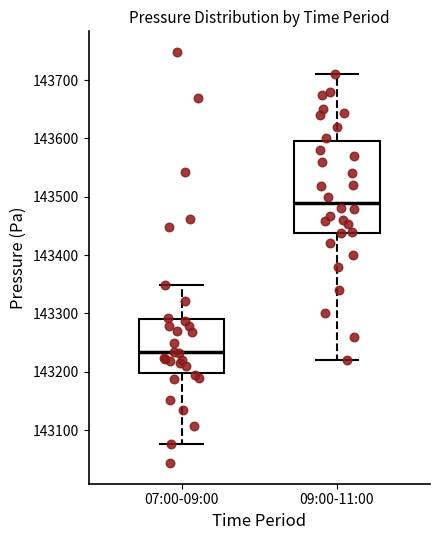

Comparing the boxes themselves (not the whiskers), which one is the tallest?

09:00-11:00